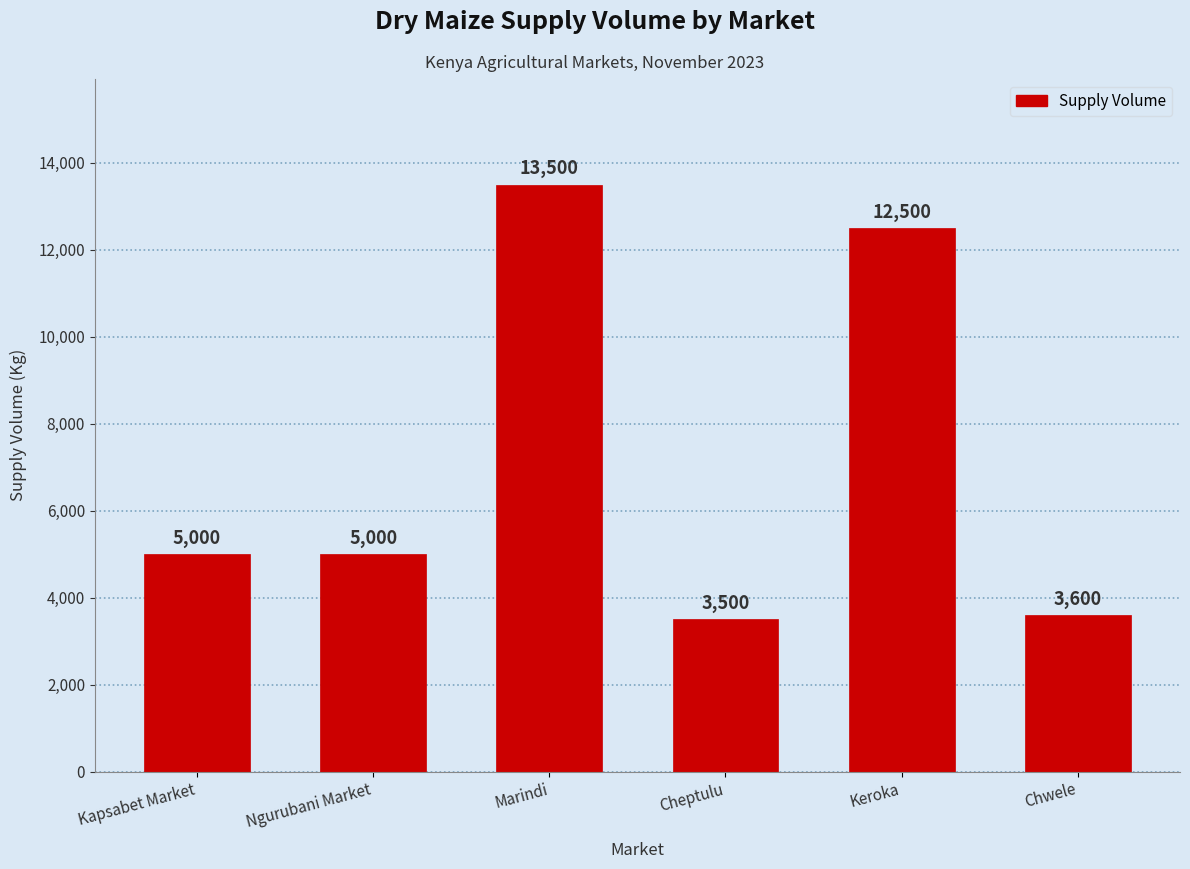

What is the change in value from Cheptulu to Keroka?

+9000